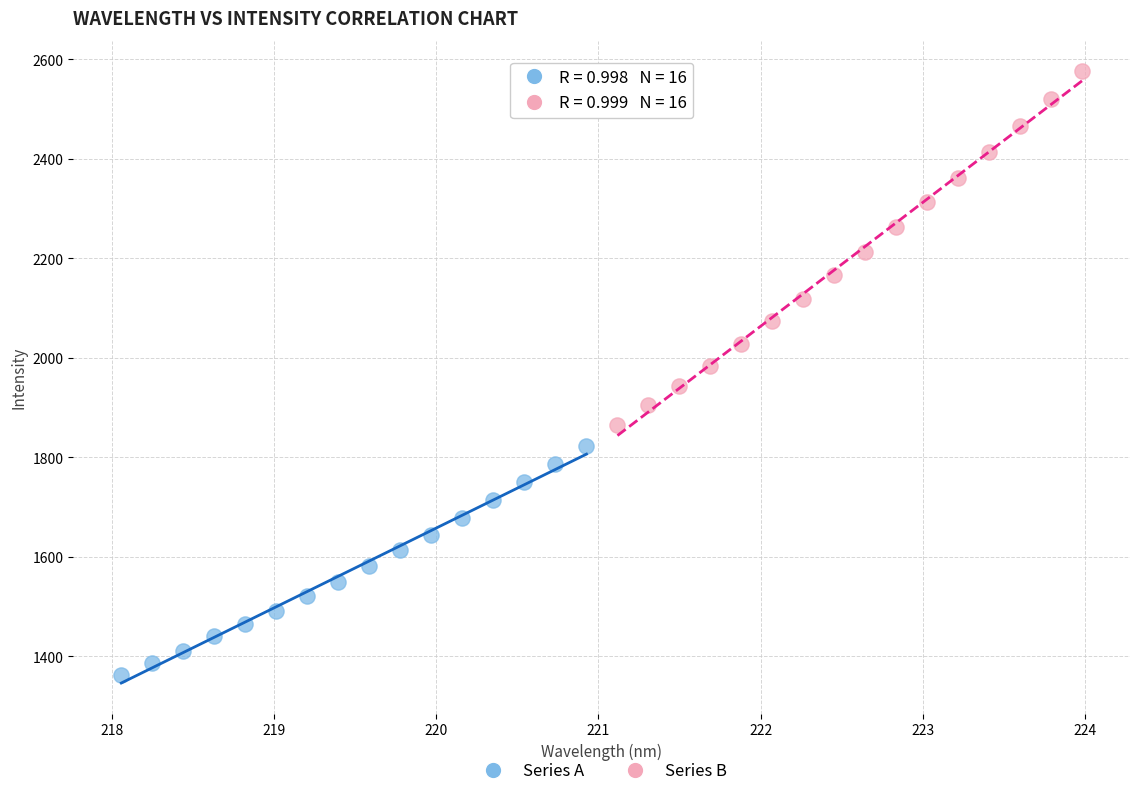

What are all the series names shown in the legend?

Series A, Series B